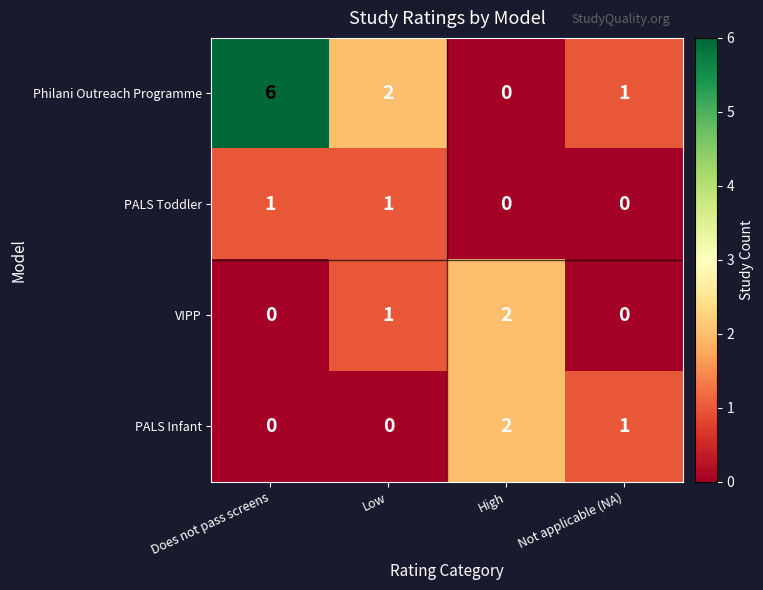

True or false: VIPP has a value of -1 at Not applicable (NA).

False